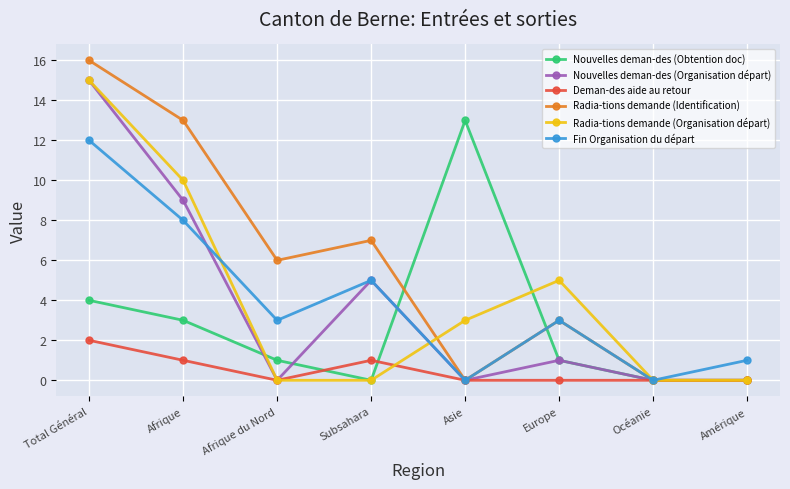

What is the total value across all series at Total Général?

64